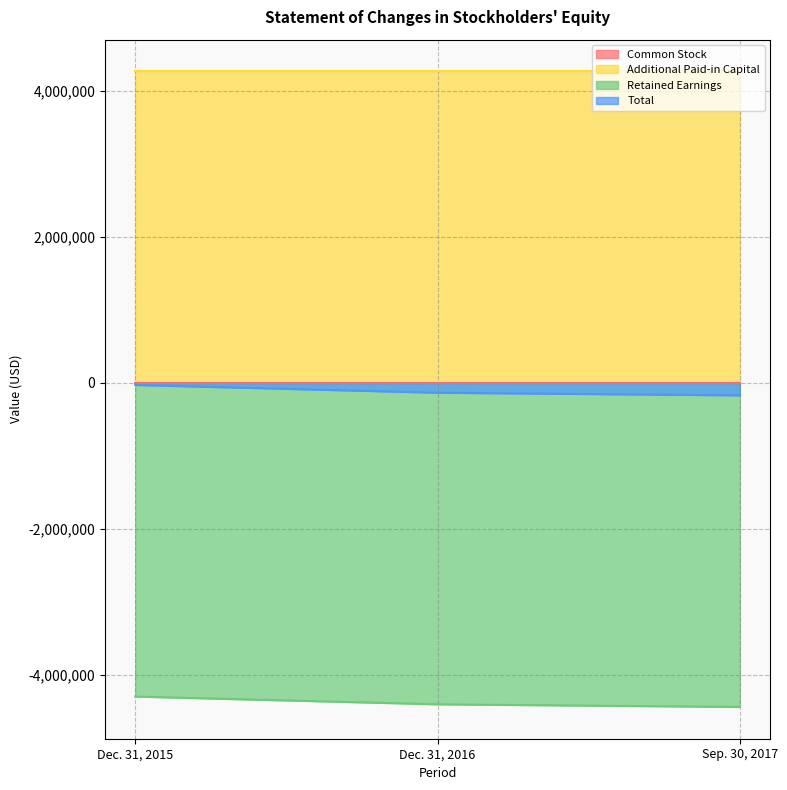

Does the chart have visible grid lines?

Yes